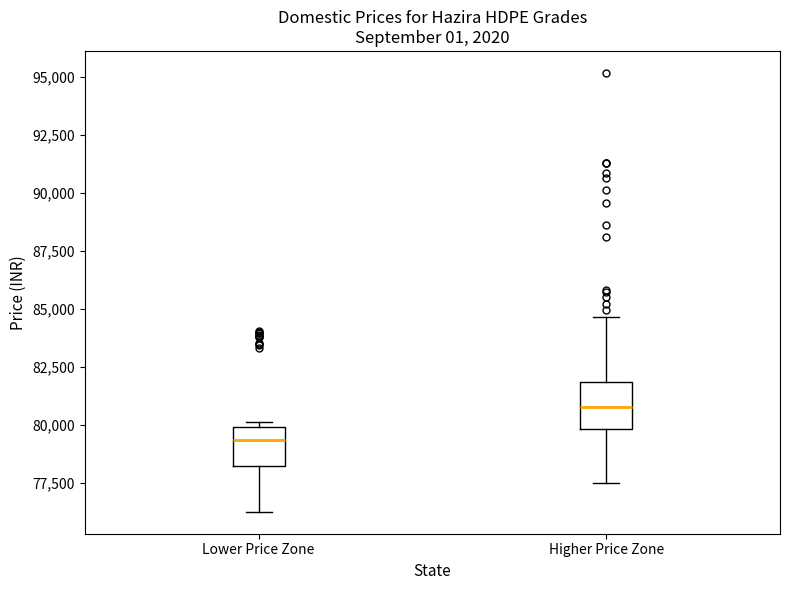

Reading left to right, read every box against the y-axis: the position of its median line, the range the box covers, and the ends of its whiskers. The values are not printed on the chart, so give them approximately, as read against the axis.

Lower Price Zone: median 79500, box 78000 to 80000, whiskers 76500 to 80000 (just above the box's upper edge)
Higher Price Zone: median 81000, box 80000 to 82000, whiskers 77500 to 84500